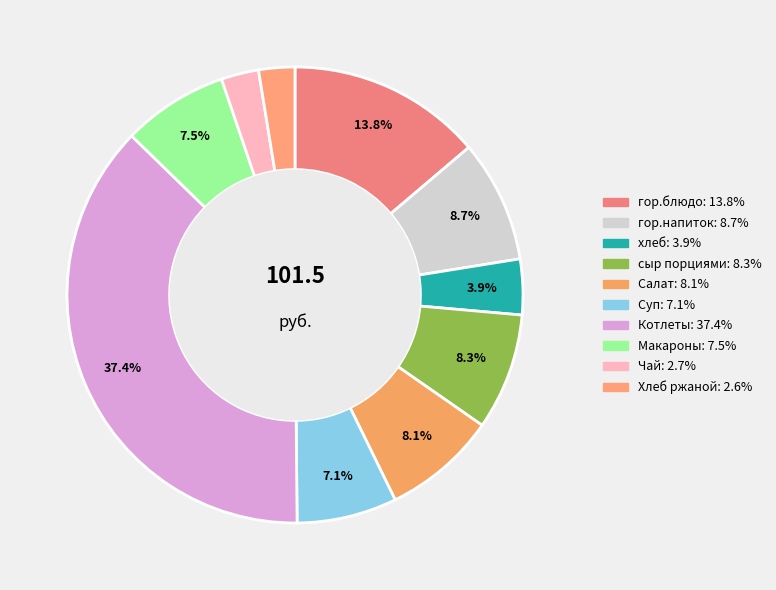

Count the number of slices in the pie.

10